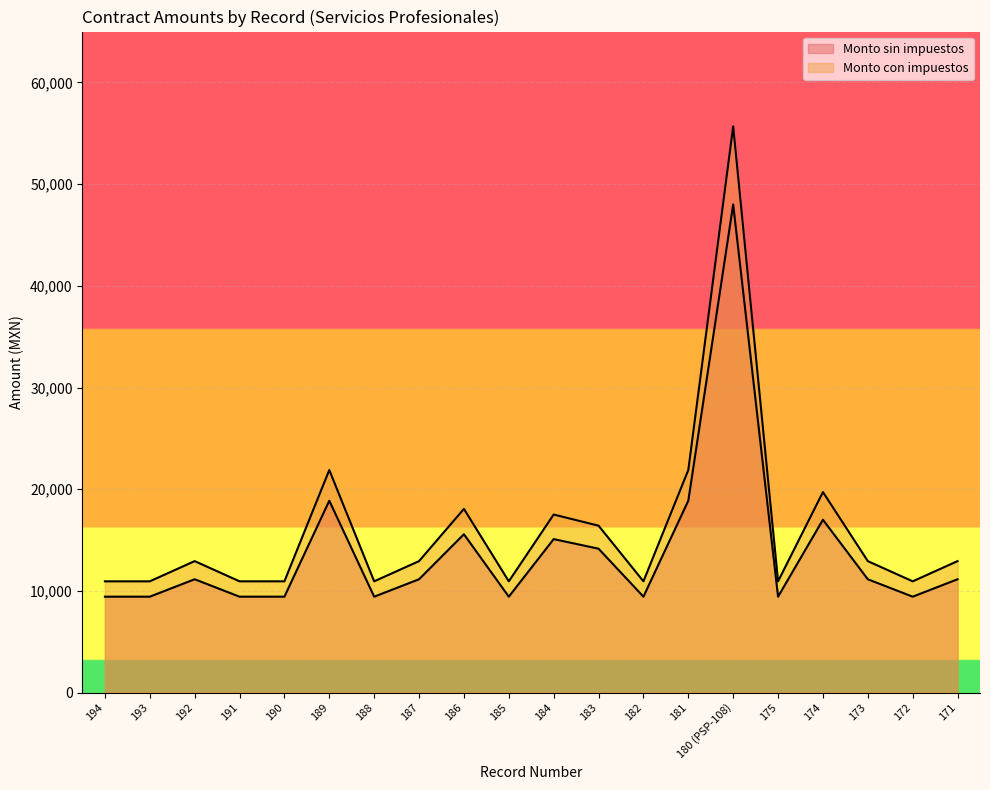

What is the label of the 3rd point from the right?

173